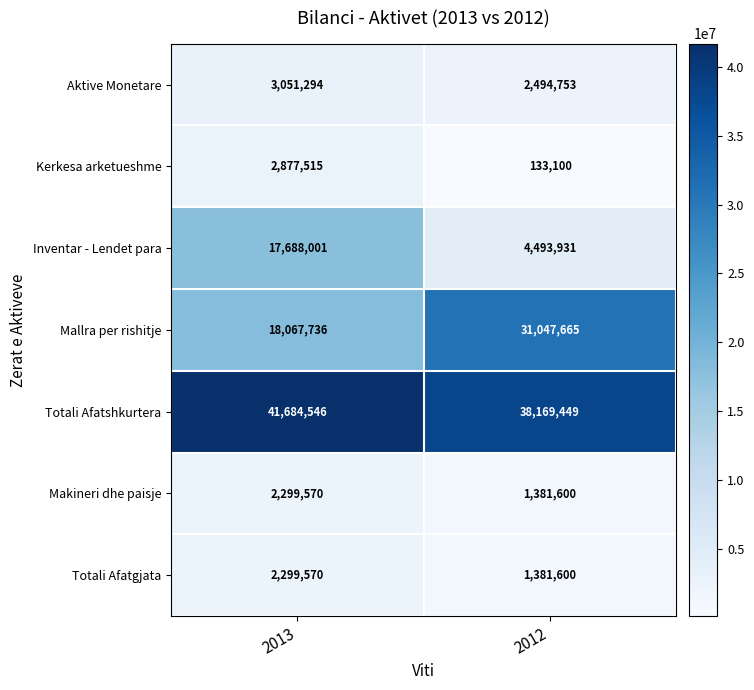

At which category is the sum across all series the highest?

2013